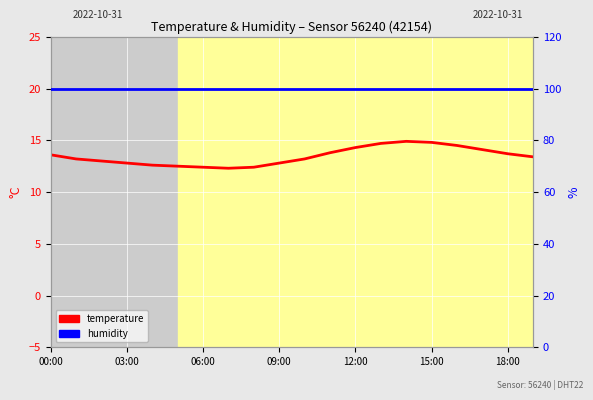

True or false: humidity and temperature intersect in this chart.

False